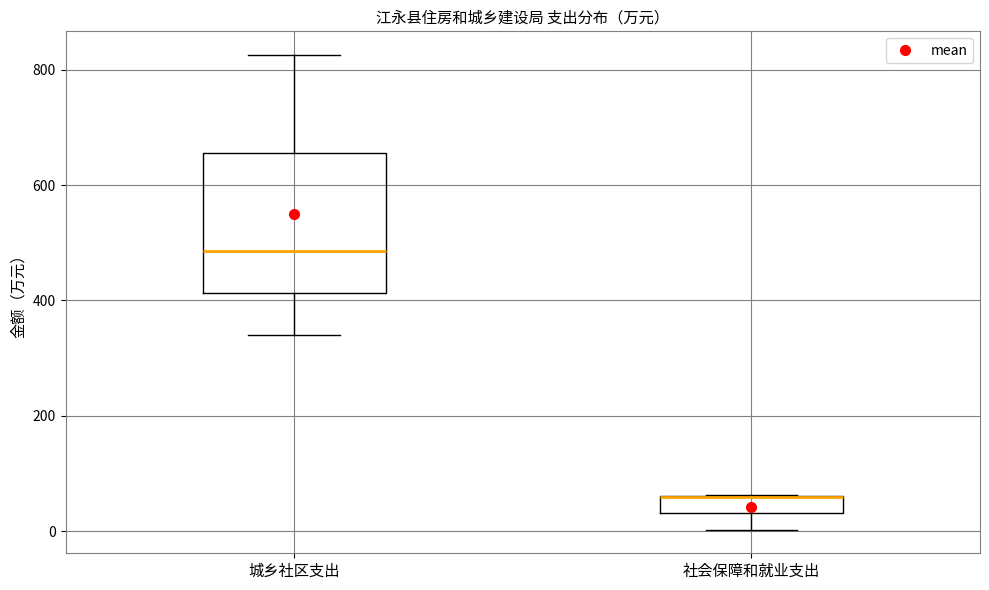

Which box is the tallest, from its lower edge to its upper edge?

城乡社区支出